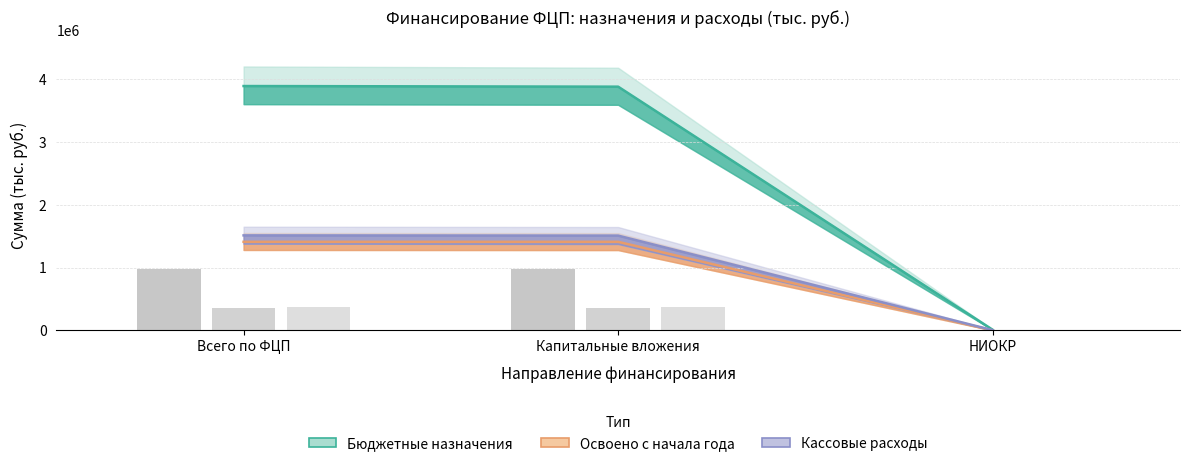

List the labels in order of Кассовые расходы value, largest first.

Всего по ФЦП, Капитальные вложения, НИОКР